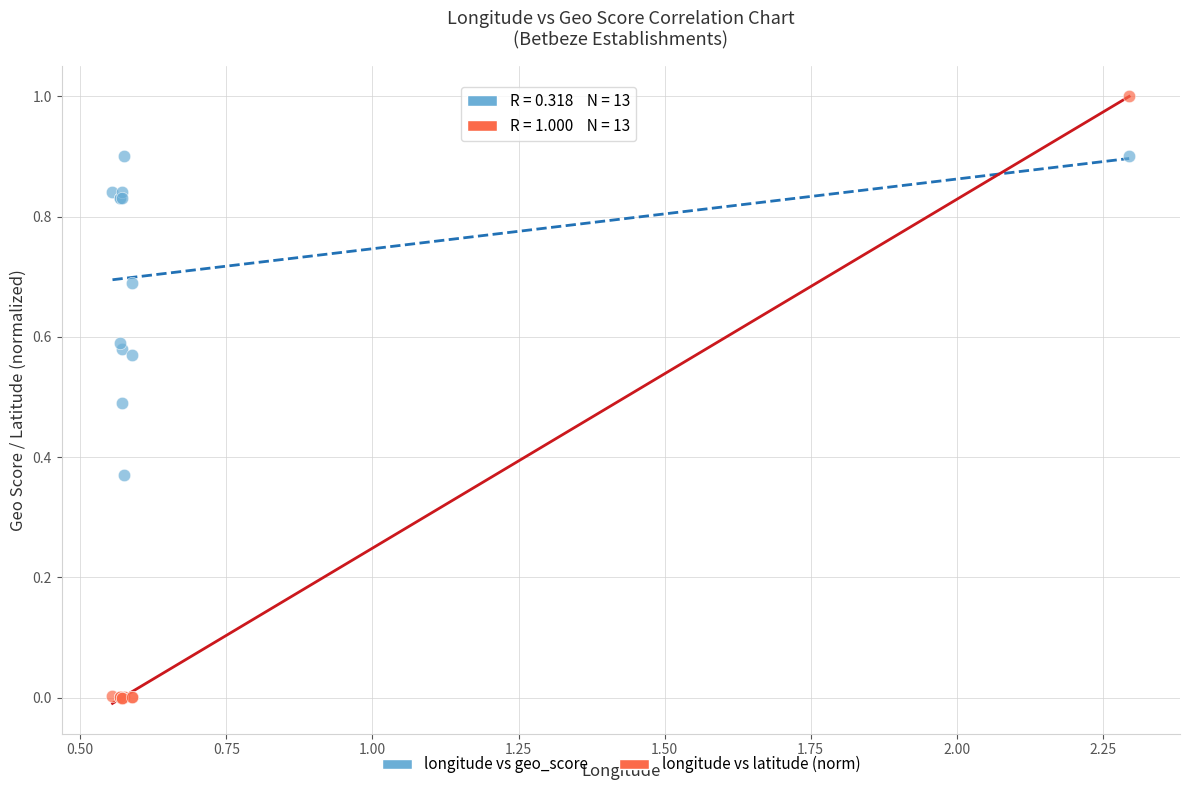

Which series reaches the minimum Y coordinate?

longitude vs latitude (norm)